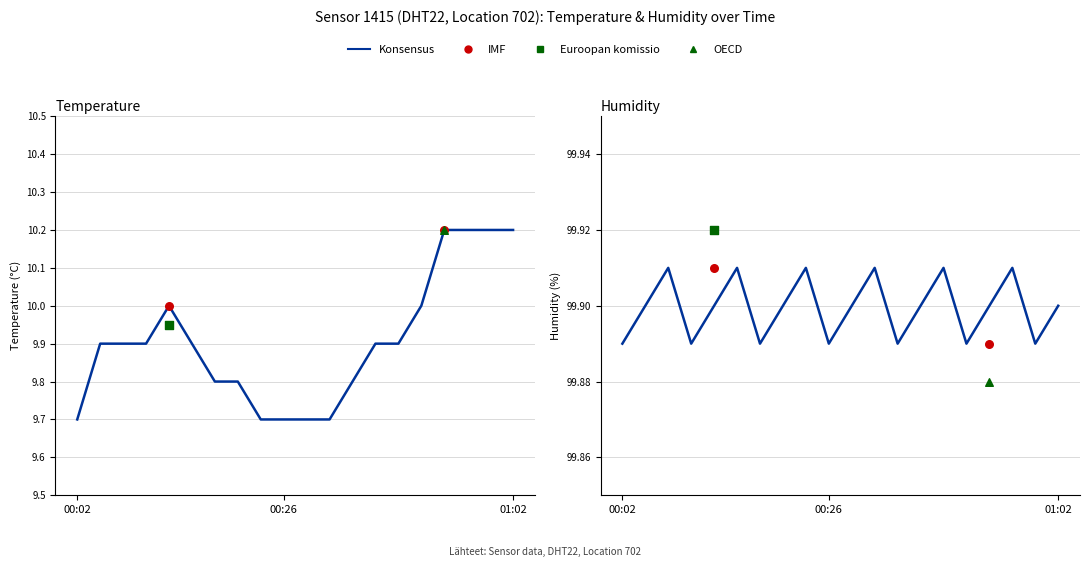

Which has a higher value, 00:18 or 00:24?

00:18